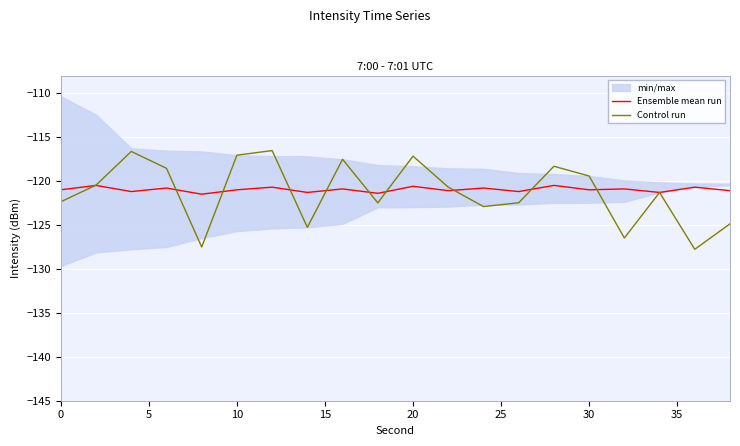

Rank the series by their average value, from lowest to highest.

Control run, Ensemble mean run